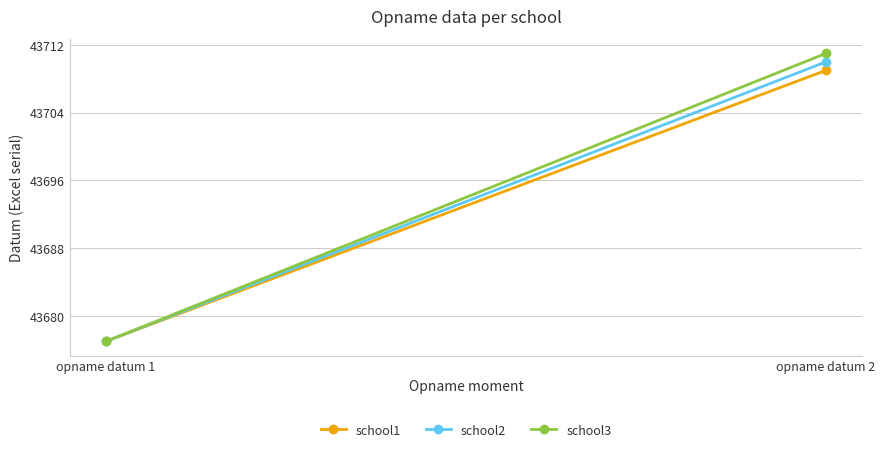

What is the value of the school1 point at the 1st from the left?

43677